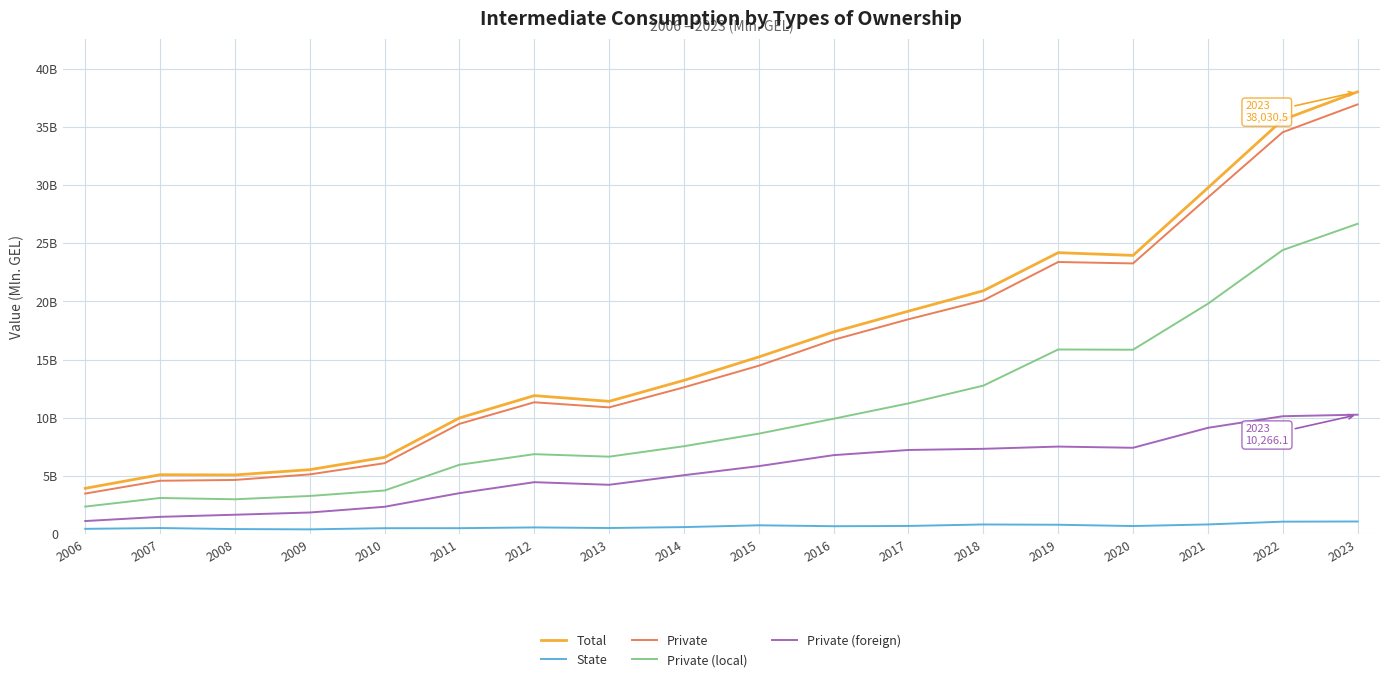

Rank the series by their maximum value, from highest to lowest.

Total, Private, Private (local), Private (foreign), State